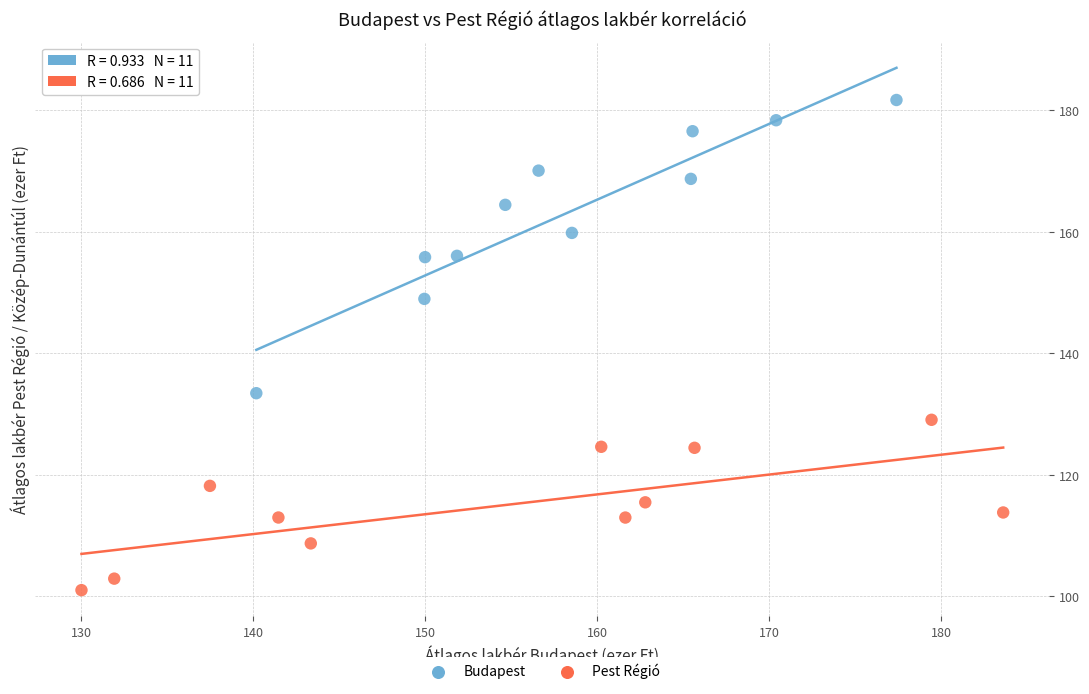

Which series contains the lowest Y value?

Pest Régió